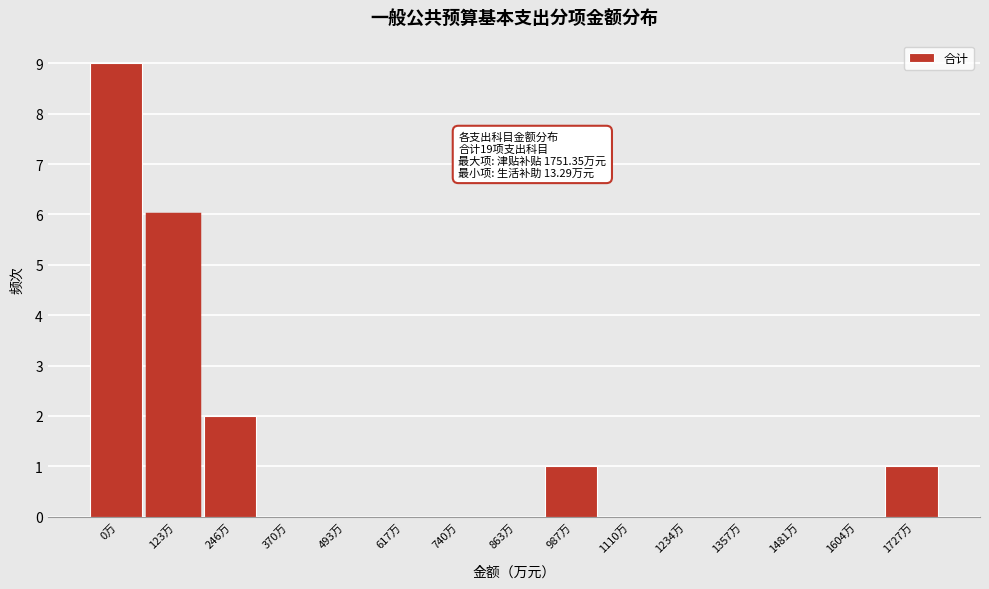

Reading right to left, list all the values displayed in this chart.

1727万=1	1604万=0	1481万=0	1357万=0	1234万=0	1110万=0	987万=1	863万=0	740万=0	617万=0	493万=0	370万=0	246万=2	123万=6	0万=9